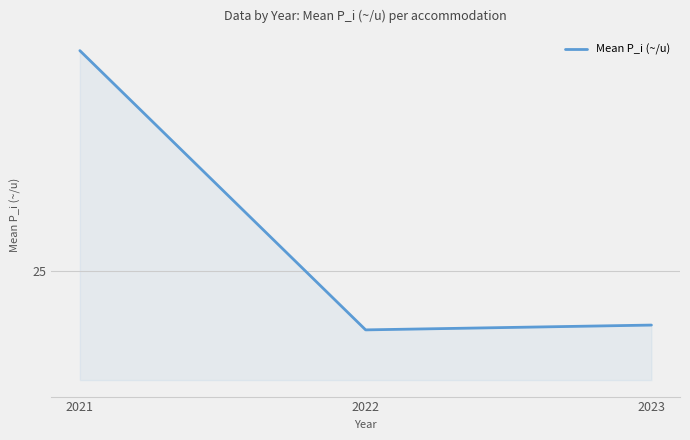

The value at 2021 is 10.1. True or false?

False